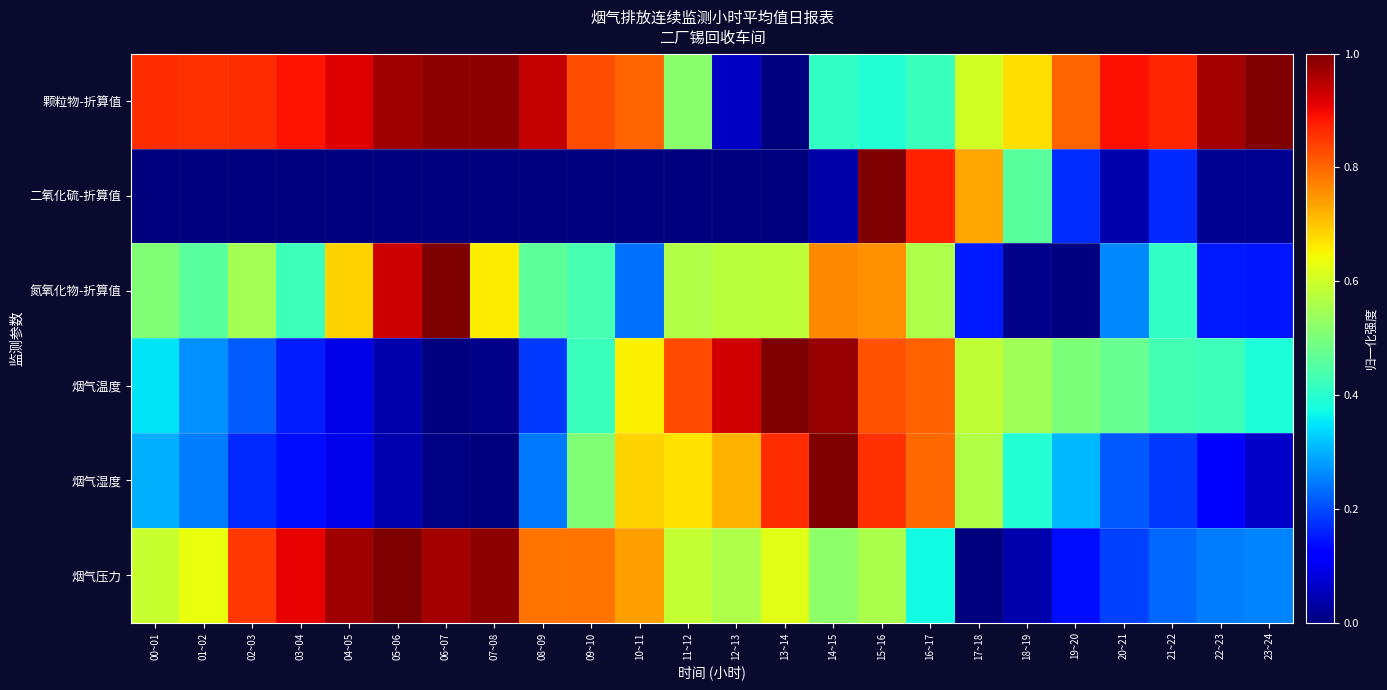

Count the number of data series in this chart.

6